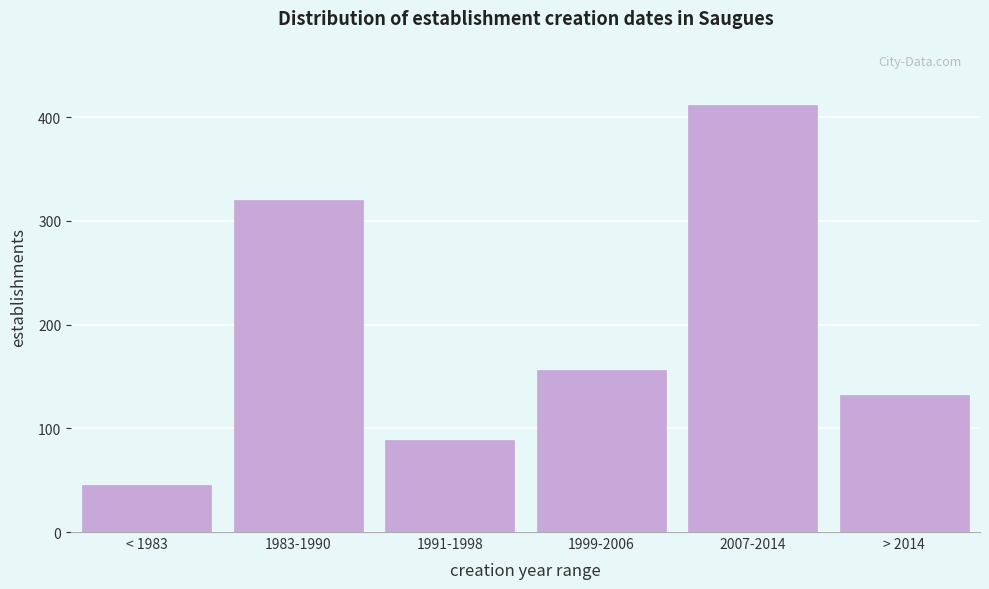

Reading right to left, transcribe all the data shown in this chart.

132	412	156	89	320	45